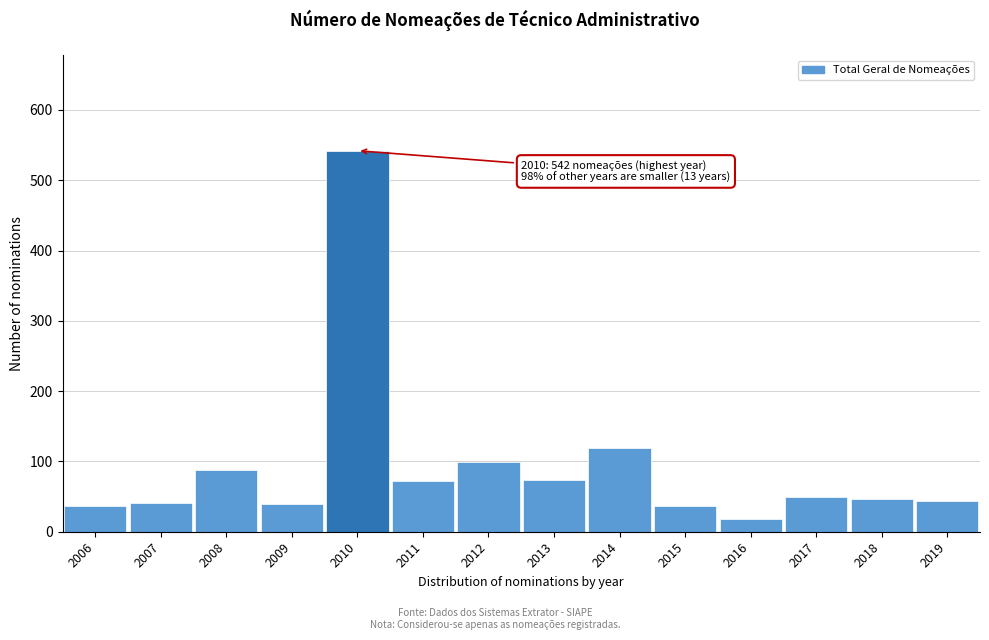

What is the minimum value shown in the chart?

18